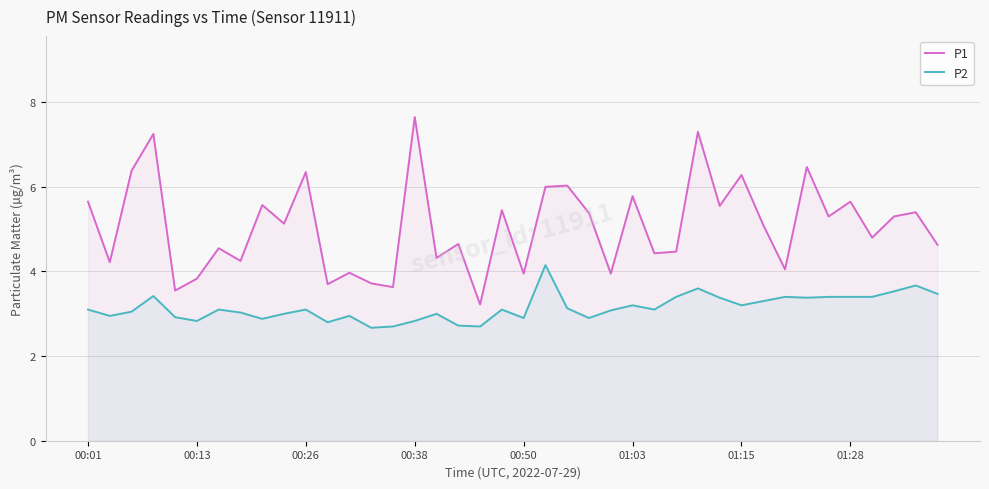

What are all the series names shown in the legend?

P1, P2